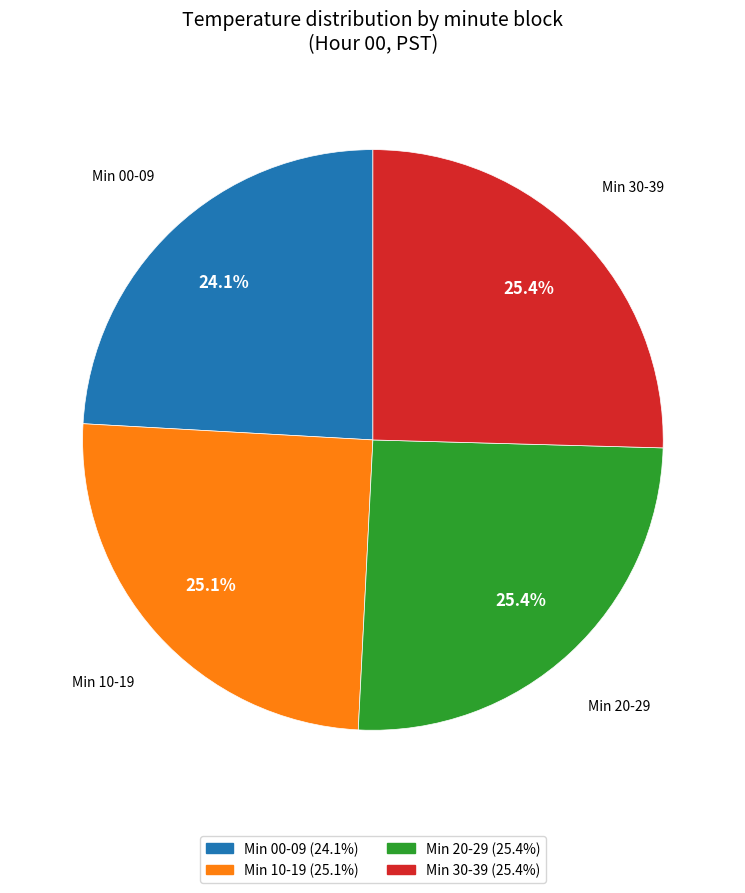

How many segments does this pie chart have?

4